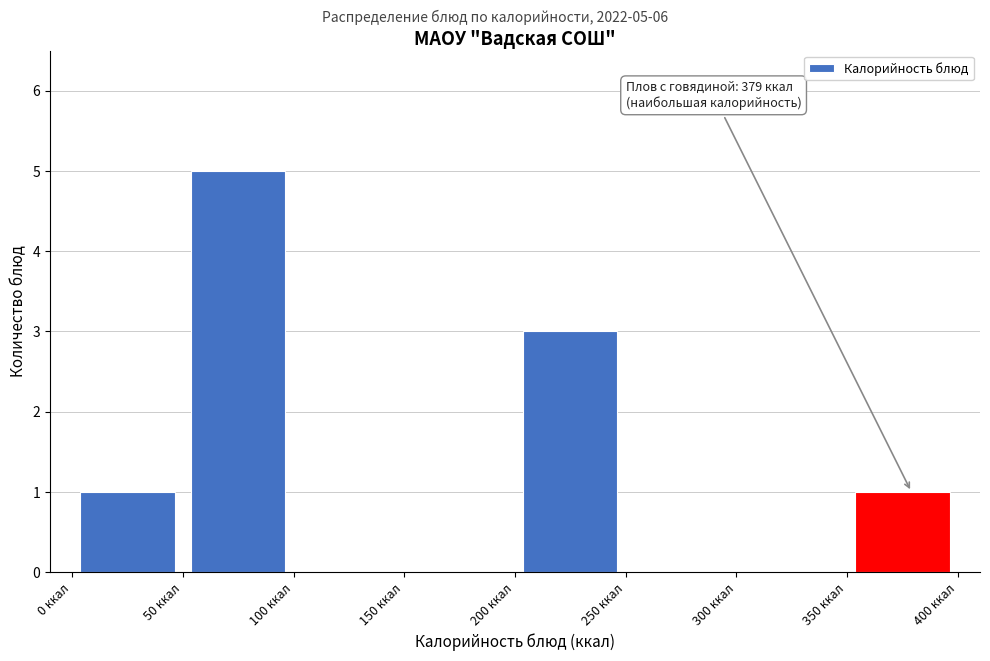

Which range on the x-axis has the tallest bar?

50 to 100